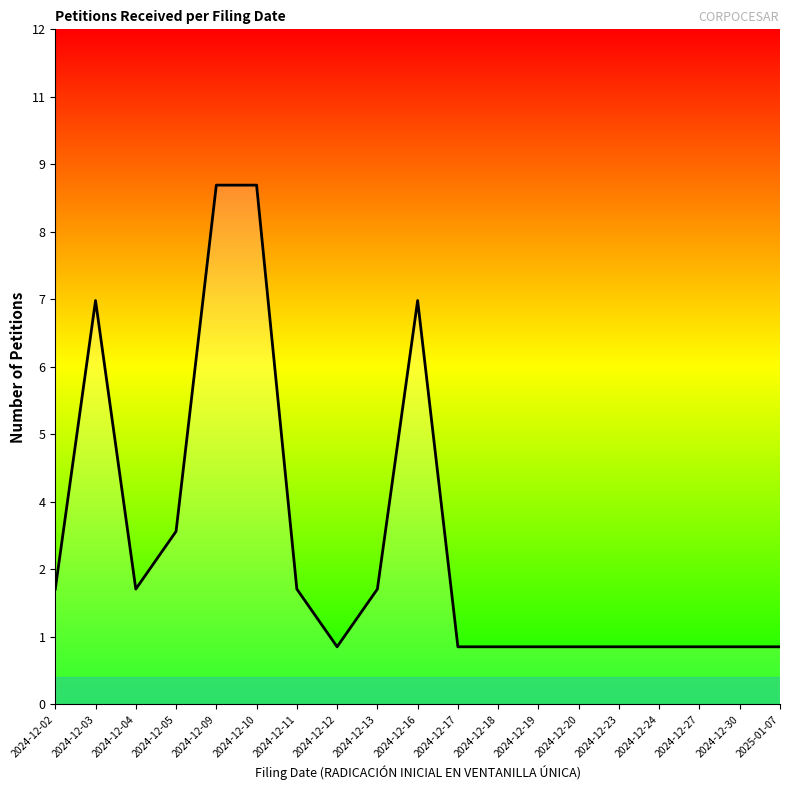

What is the label of the 3rd point from the left?

2024-12-04